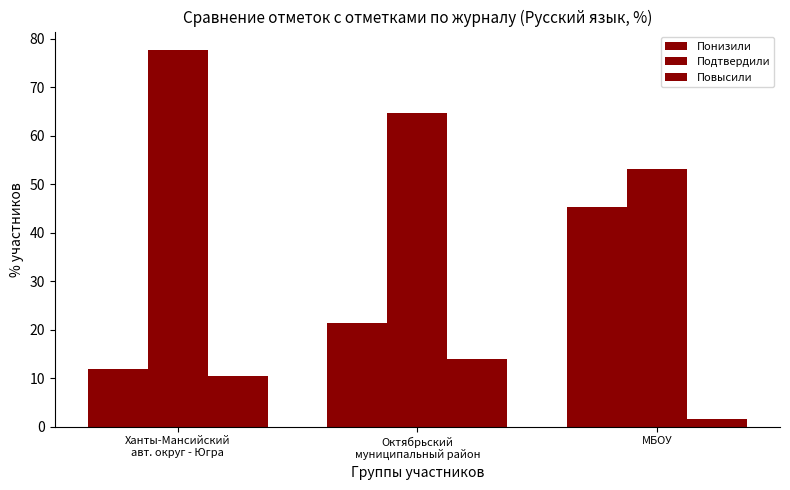

Rank the series by their maximum value, from lowest to highest.

Повысили, Понизили, Подтвердили